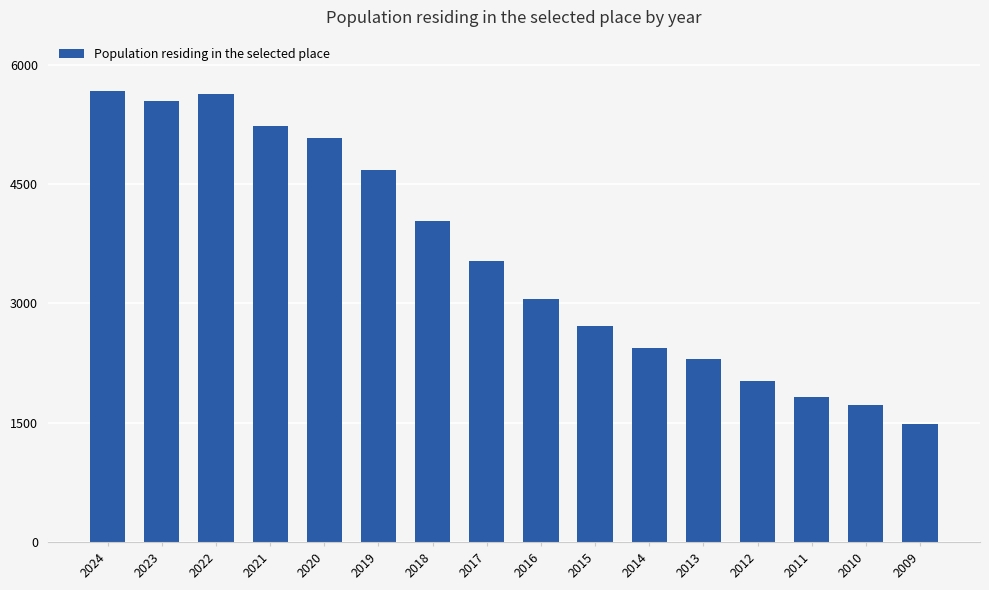

What is the change in value from 2023 to 2016?

-2491